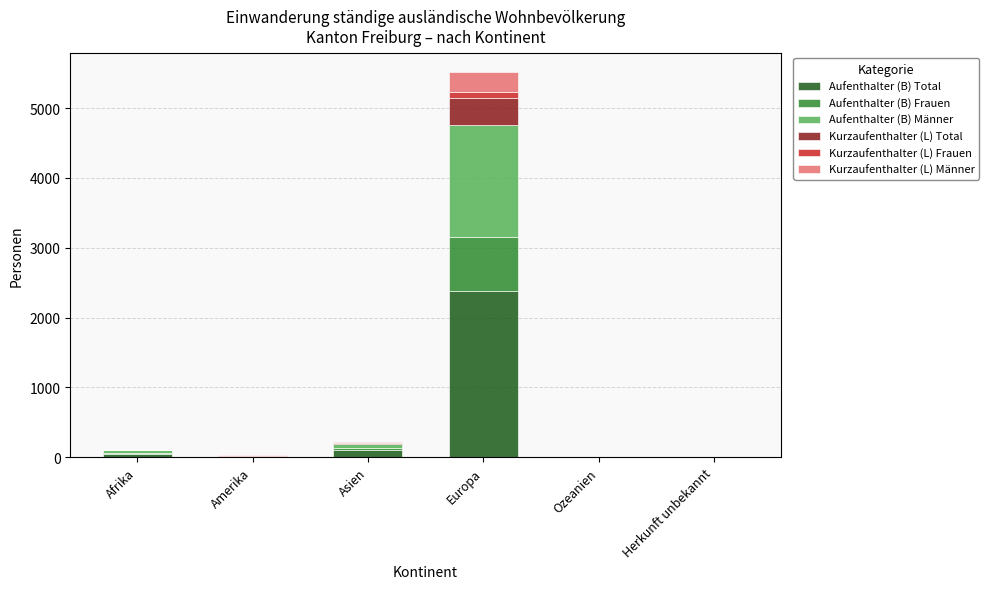

Count the number of categories in the chart.

6